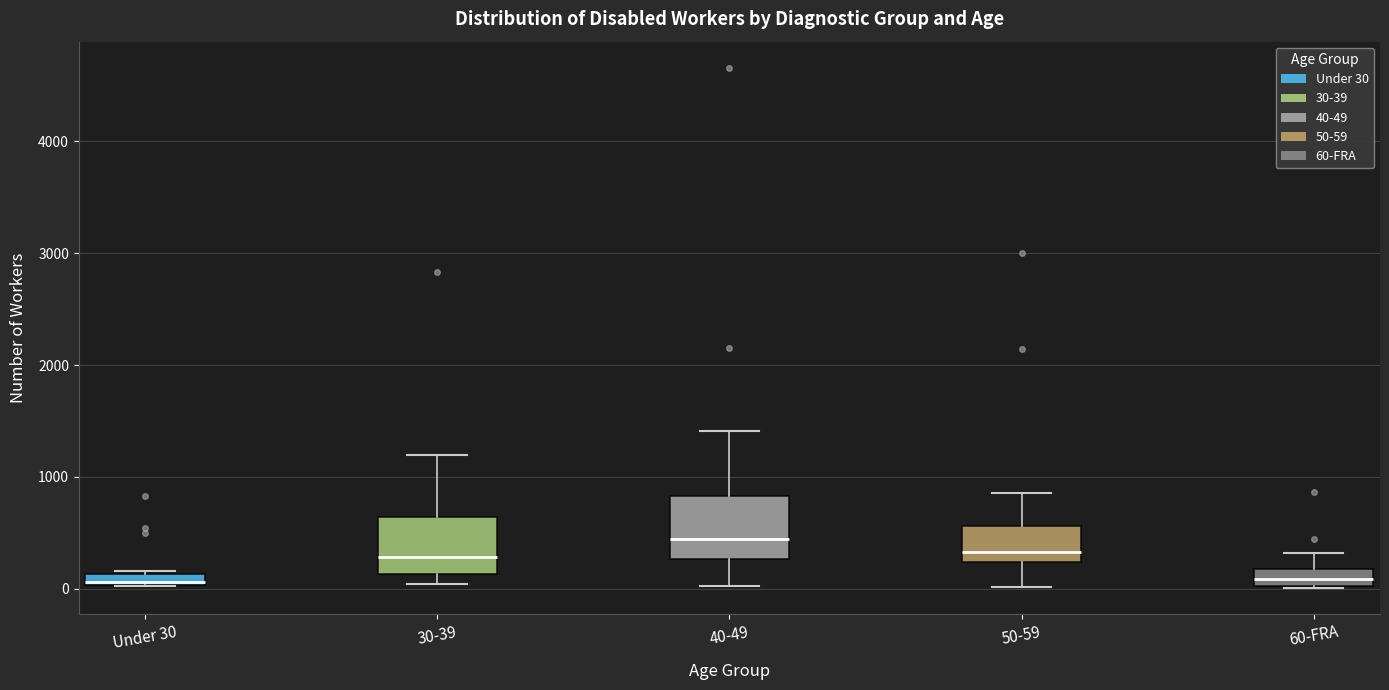

Where does the upper whisker of the box for 60-FRA end on the y-axis? The values are not printed on the chart, so give them approximately, as read against the axis.

300